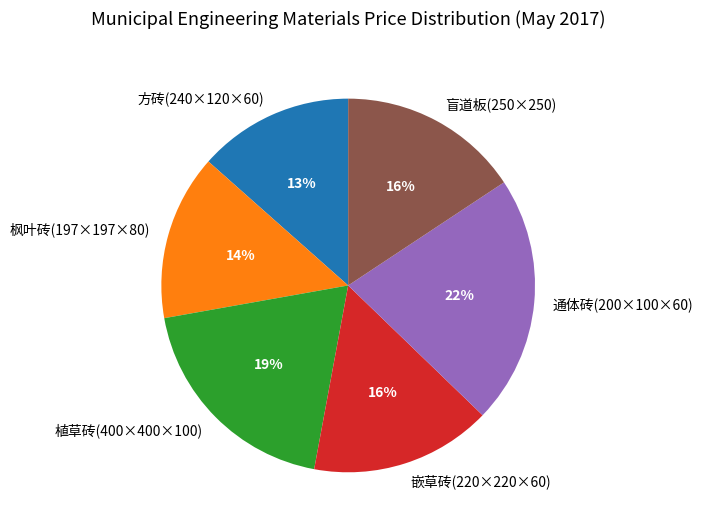

Count the number of slices in the pie.

6